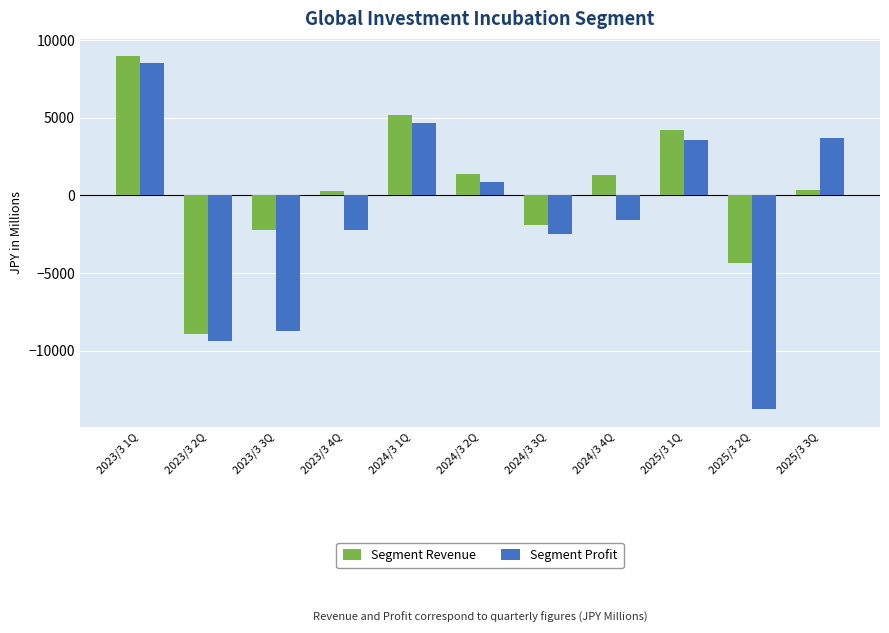

True or false: Segment Profit has a value of -5102 at 2025/3 2Q.

False